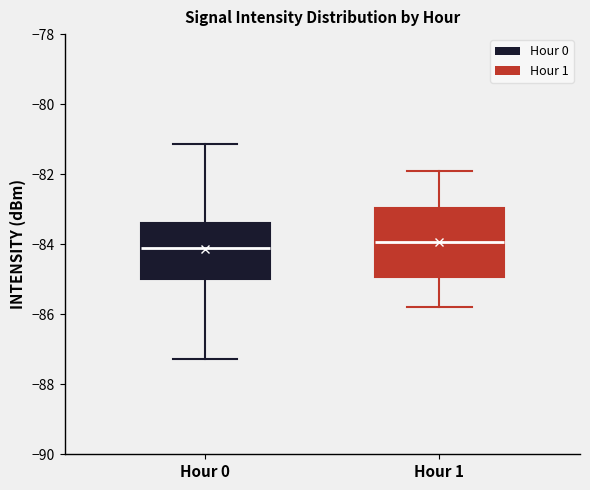

Which box is the tallest, from its lower edge to its upper edge?

Hour 1